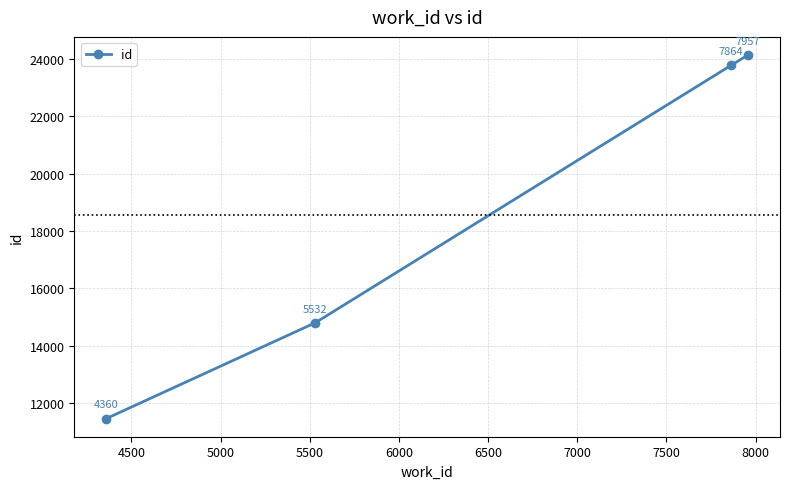

What is the sum of all values?

74164